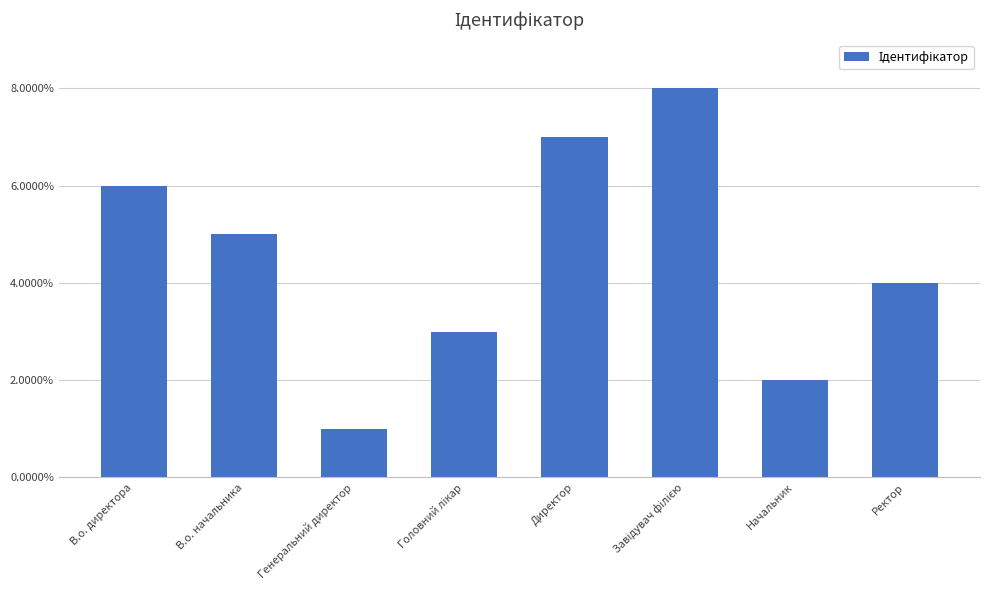

What is the approximate value at В.о. начальника?

5